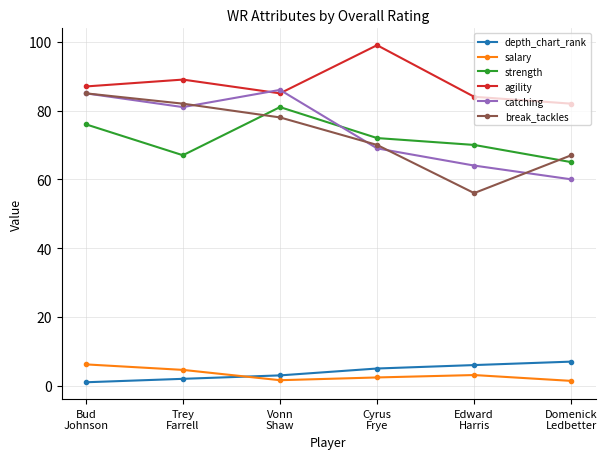

How many values in the salary series are below 3?

3